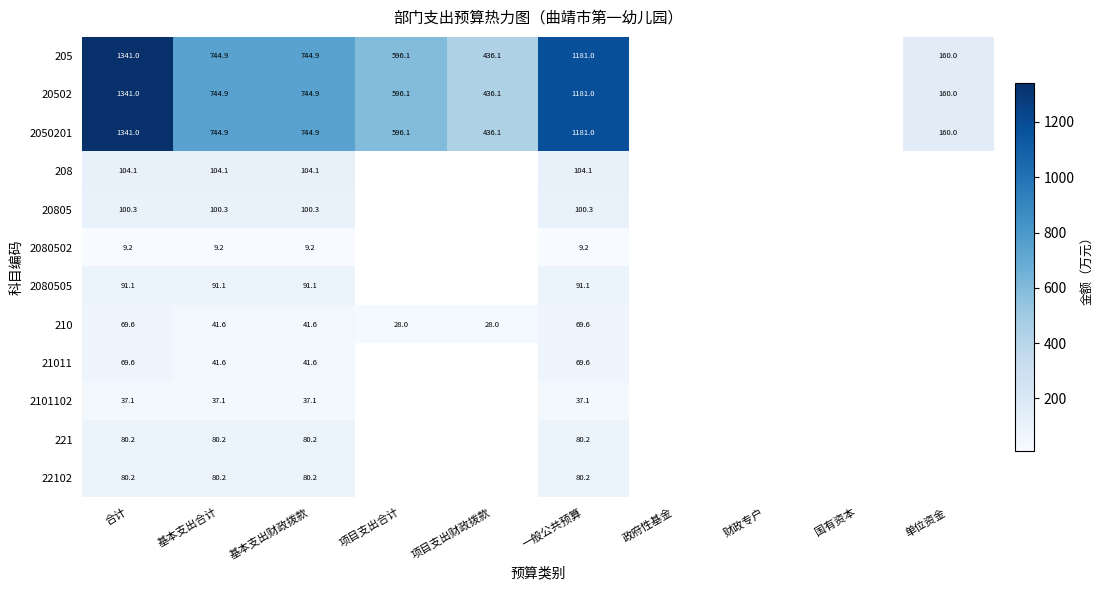

What is the spread (max minus min) of values at 项目支出财政拨款?

408.1